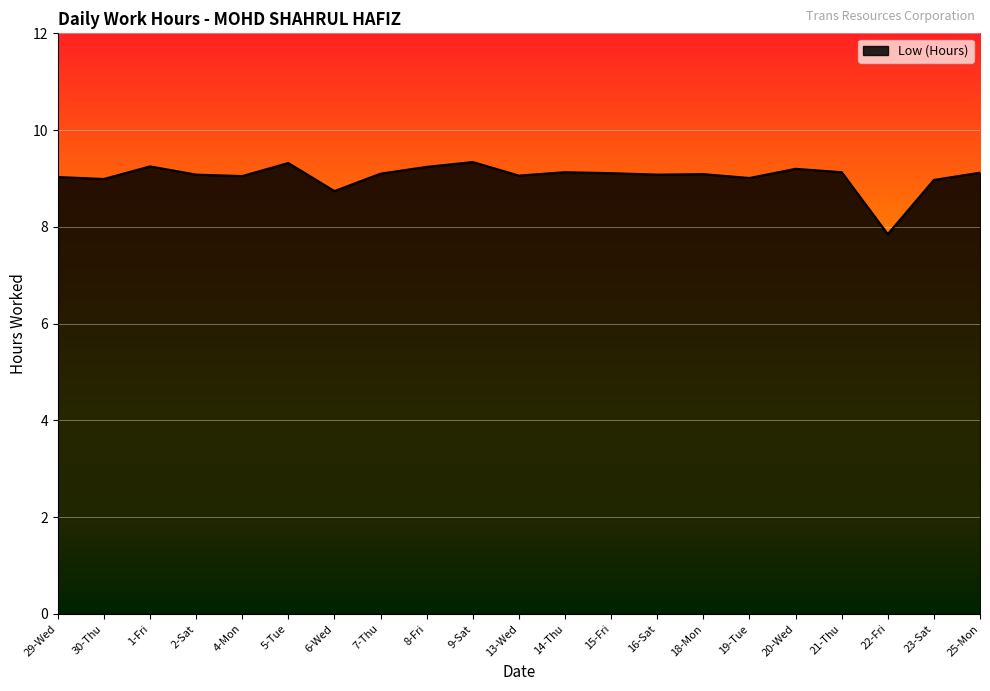

What is the approximate value at 4-Mon?

9.1